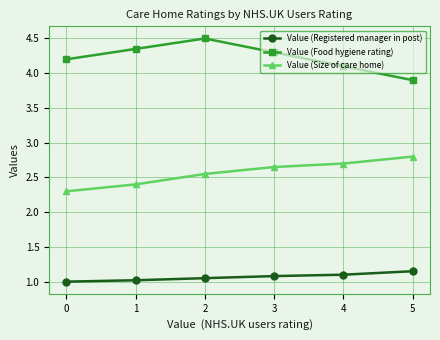

True or false: Value (Registered manager in post) has a value of 1.0 at 0.

True